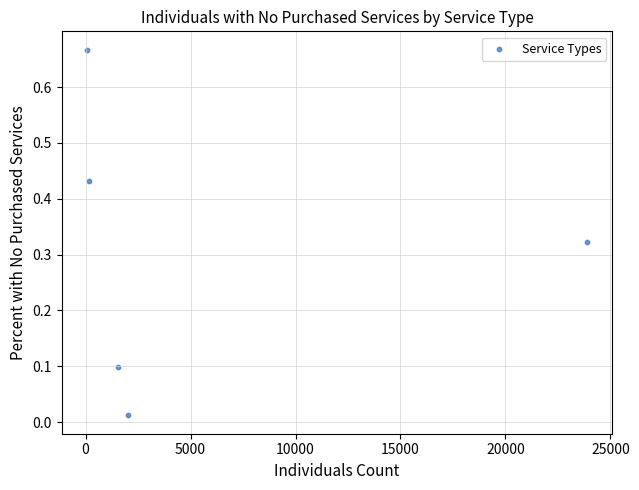

What is the average X value?

5544.0